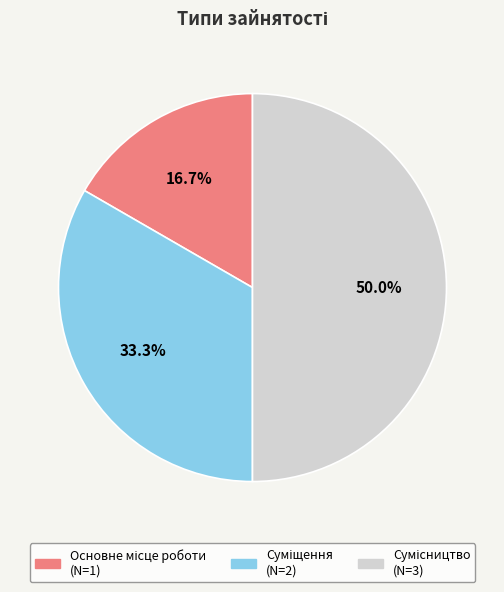

What is the smallest slice in the pie chart?

Основне місце роботи